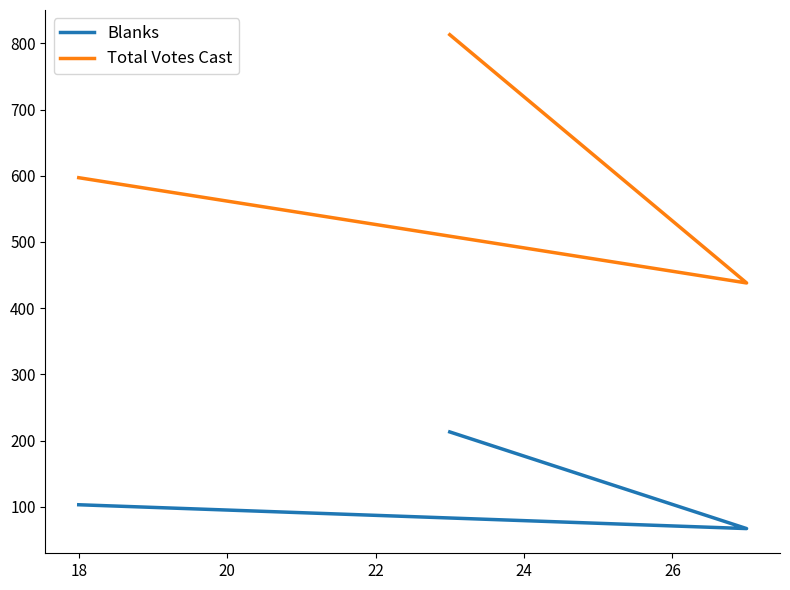

How many values in the Blanks series are below 103?

1